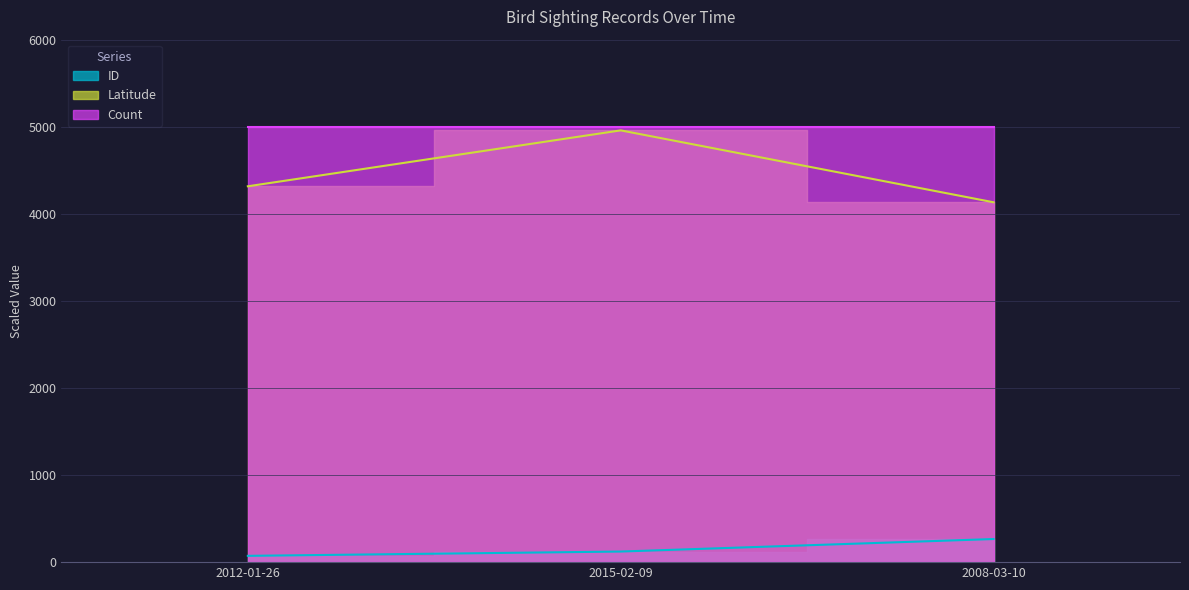

What is the label of the 1st point from the right?

2008-03-10